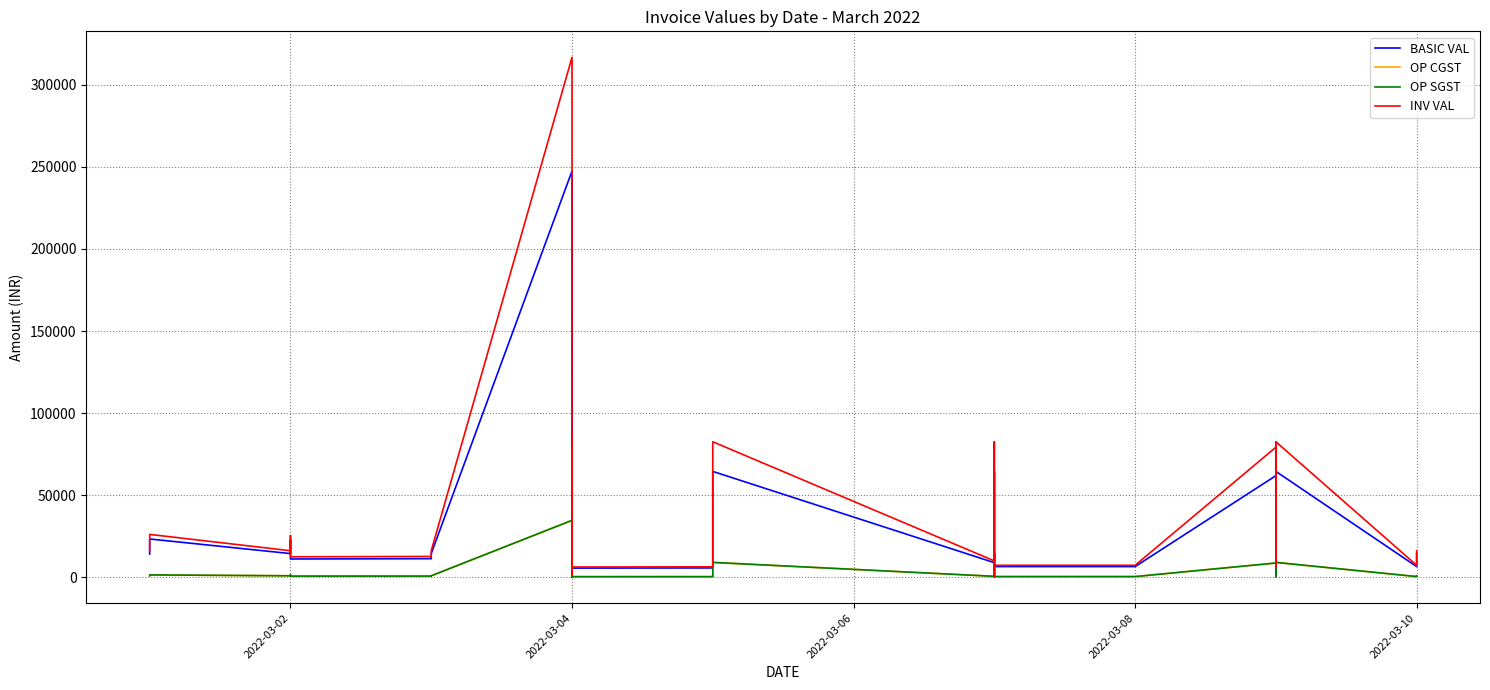

Which series has the largest total across all categories?

INV VAL